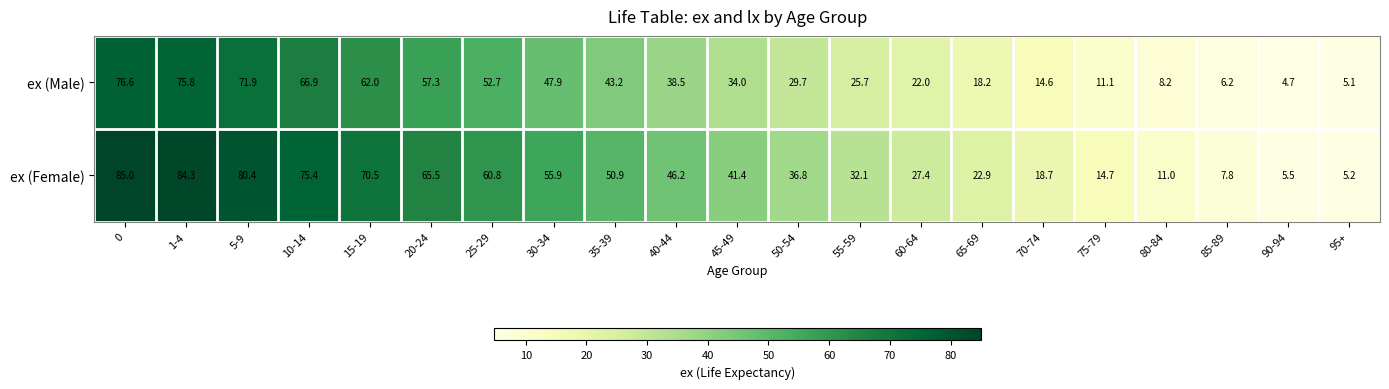

What is the smallest value displayed?

4.7